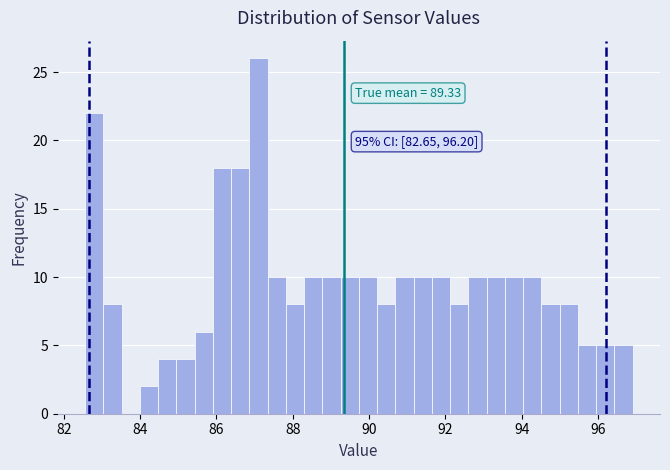

Around what value on the x-axis is the tallest bar? Give the approximate position of its centre, as read against the axis.

87.2